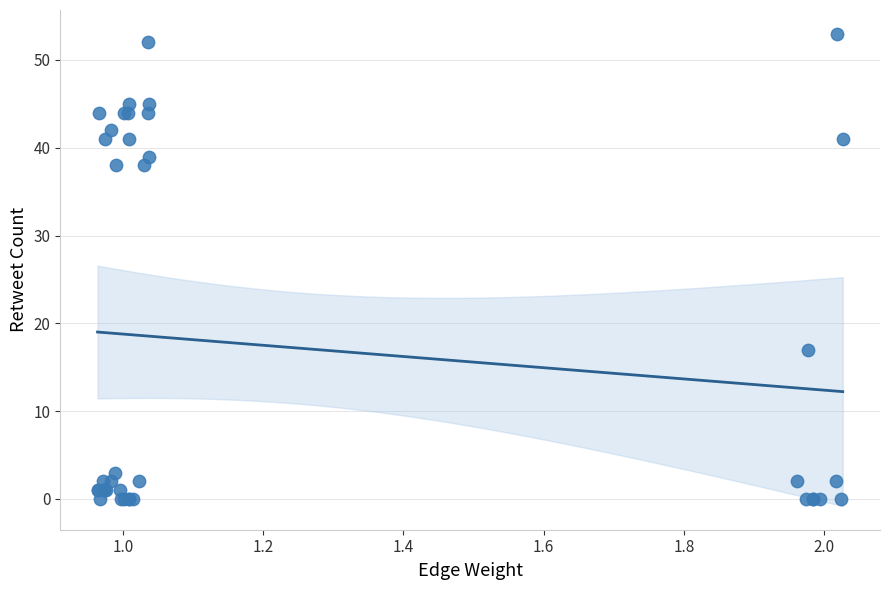

What Y value in the scatter plot is closest to 26?

17